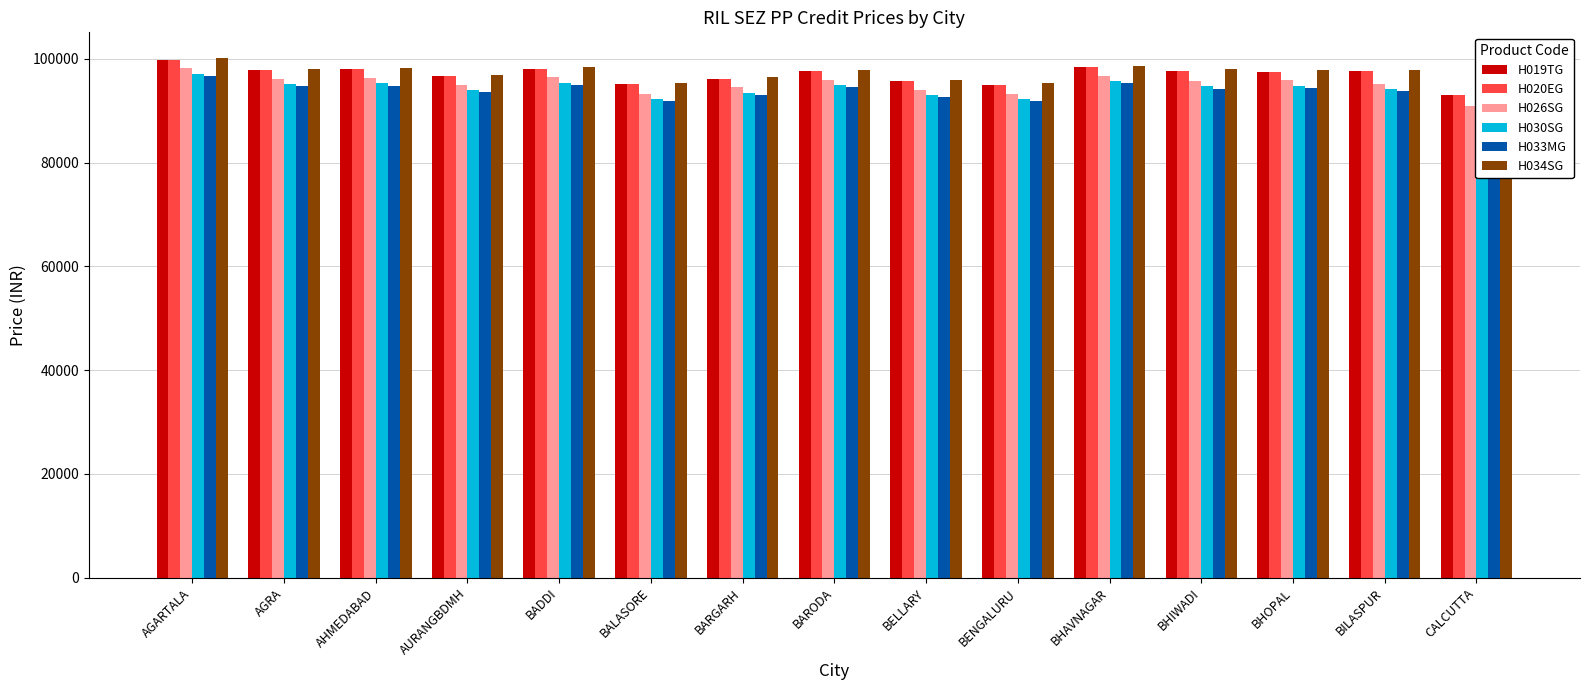

Which has a higher value, CALCUTTA or AURANGBDMH?

AURANGBDMH